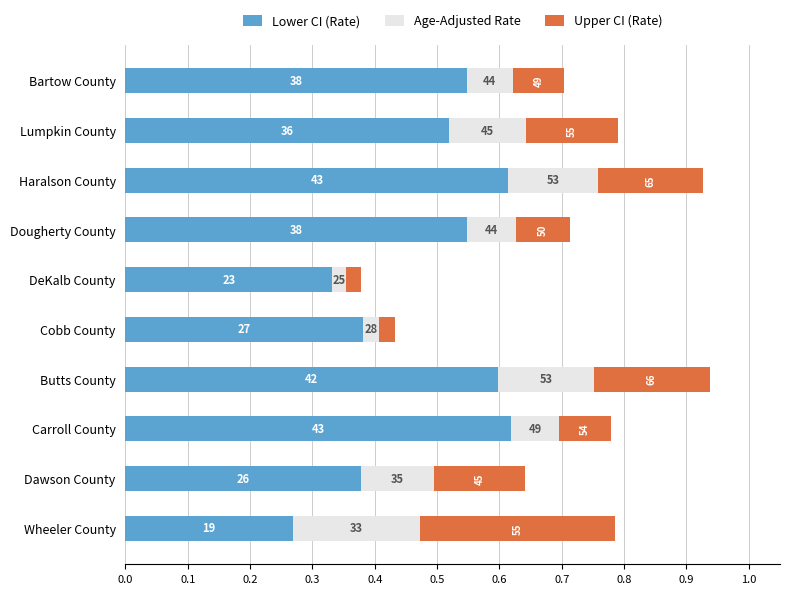

What are all the series names shown in the legend?

Lower CI (Rate), Age-Adjusted Rate, Upper CI (Rate)